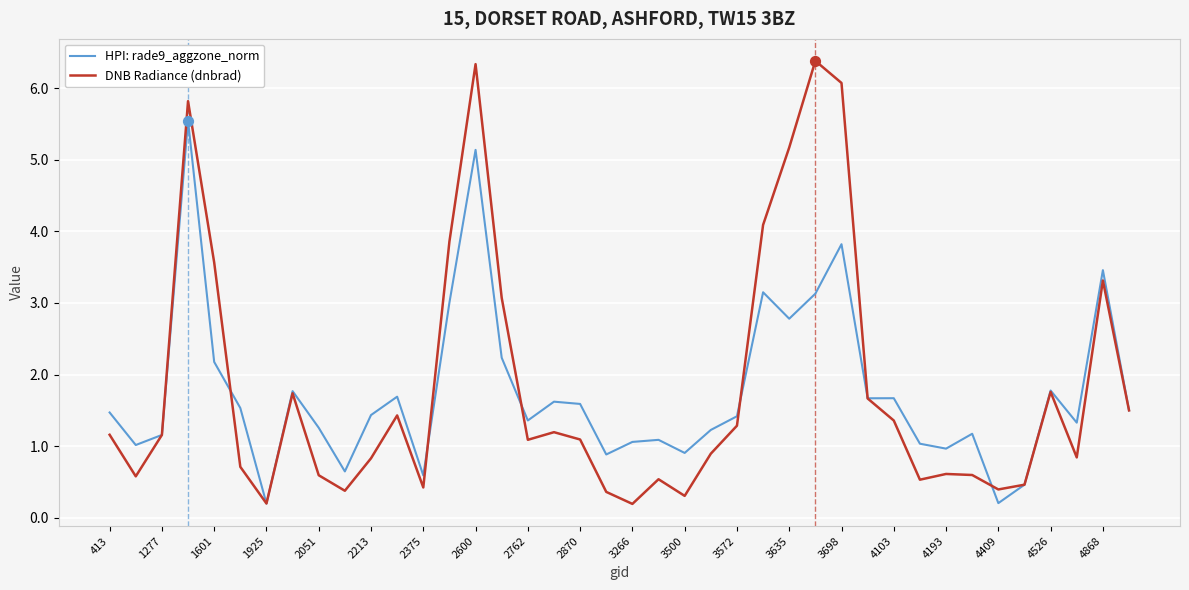

What is the maximum value for DNB Radiance (dnbrad)?

6.4